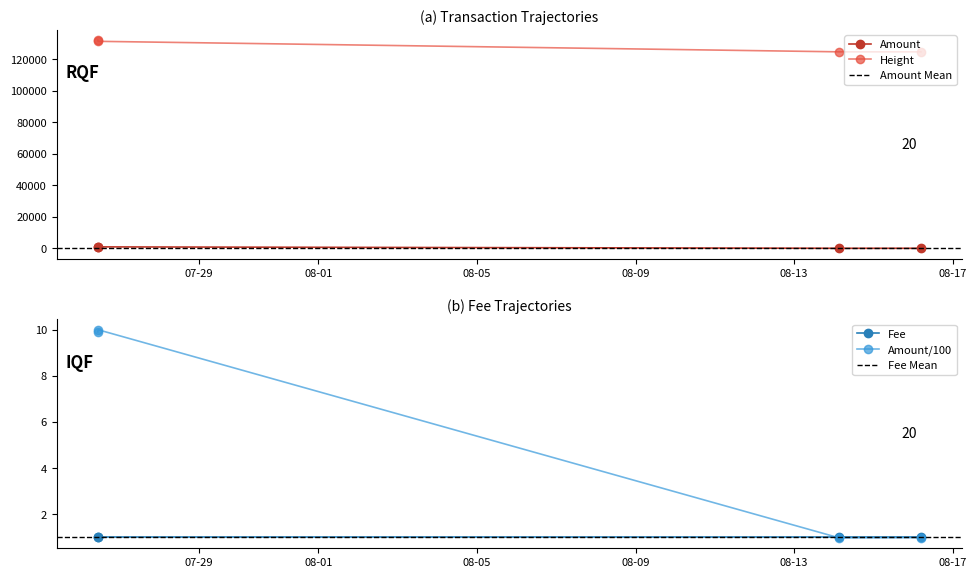

At which category is the sum across all series the highest?

2015-07-26 10:32:50